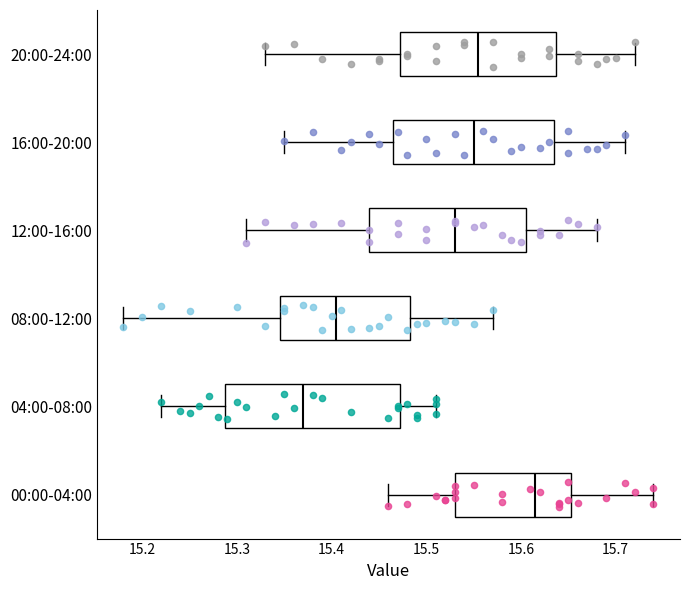

Which box is the widest, from its left edge to its right edge?

04:00-08:00